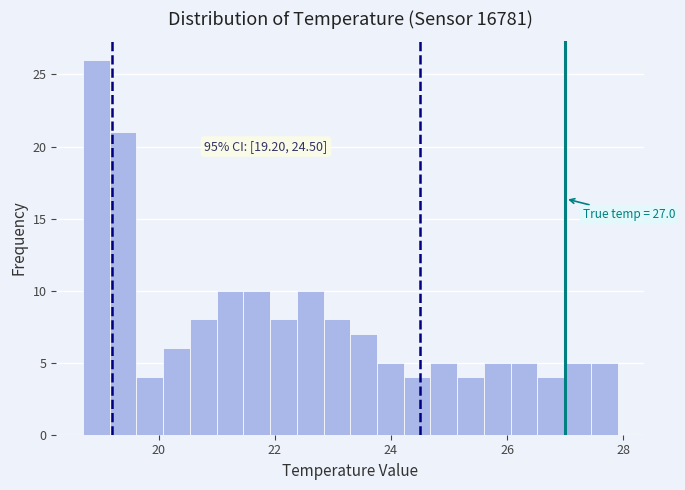

Read against the x-axis, roughly where is the centre of the tallest bar?

19.0